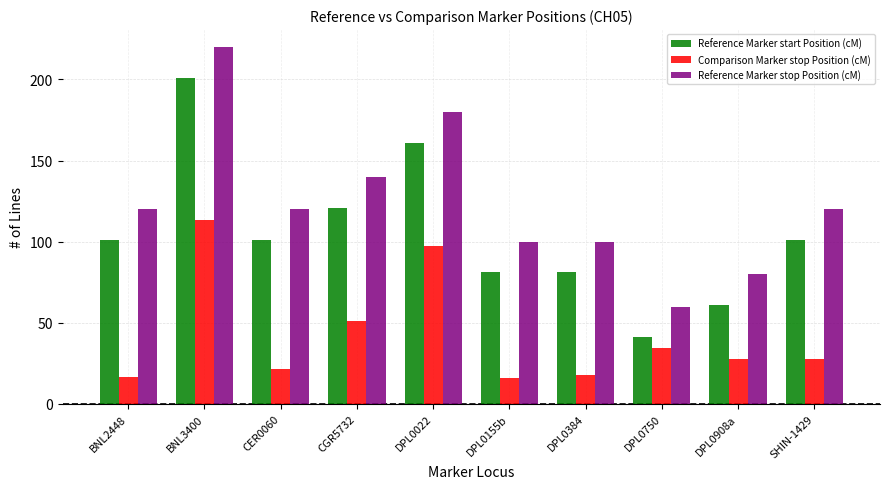

What is the difference between the Comparison Marker stop Position (cM) values at DPL0155b and BNL3400?

97.3